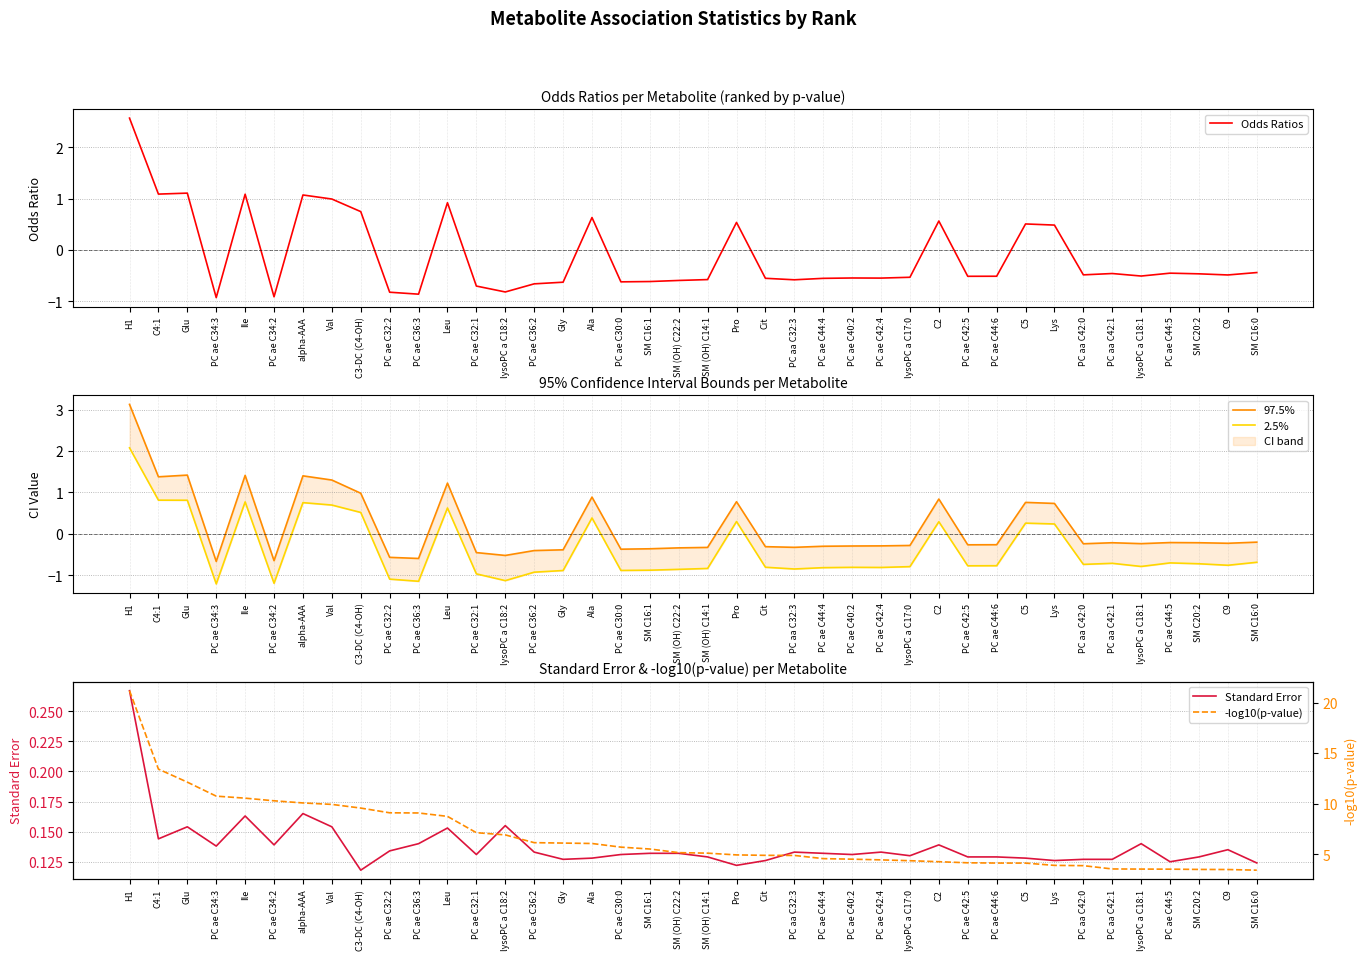

True or false: 2.5% and Odds Ratios intersect in this chart.

False